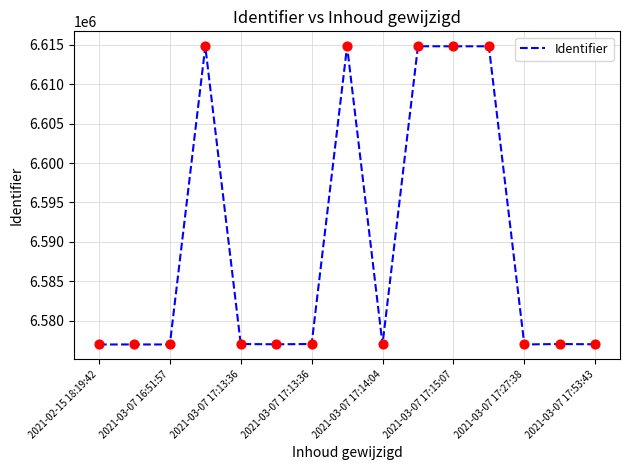

What is the minimum value shown in the chart?

6576980